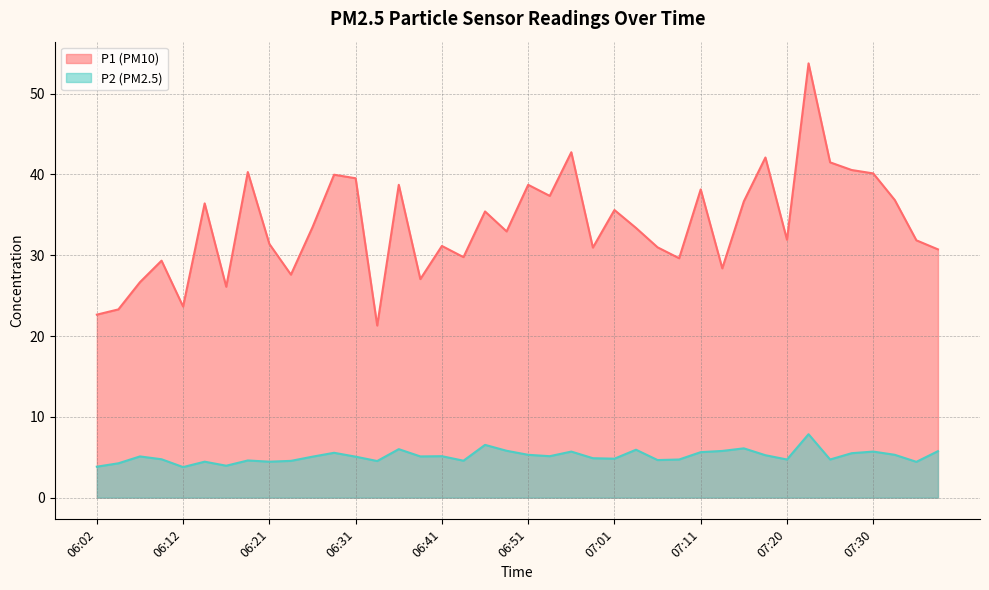

What is the label of the 25th point from the right?

06:39